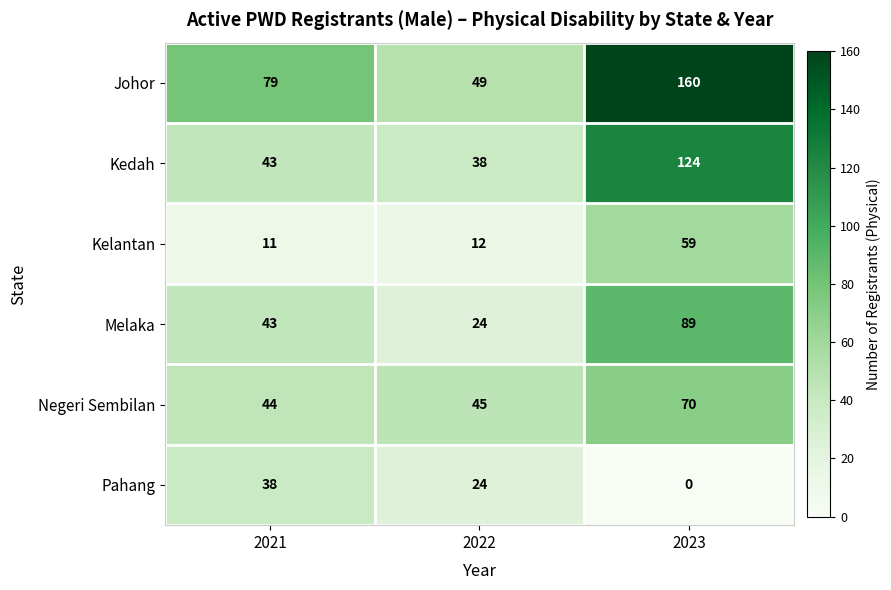

Which series has the largest total across all categories?

Johor